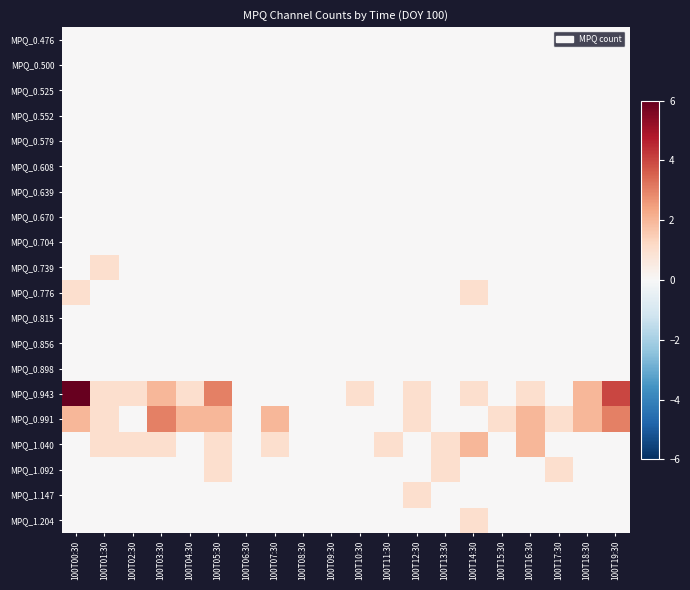

Reading left to right, list all the values displayed in this chart.

MPQ_0.476: 100T00:30=0	100T01:30=0	100T02:30=0	100T03:30=0	100T04:30=0	100T05:30=0	100T06:30=0	100T07:30=0	100T08:30=0	100T09:30=0	100T10:30=0	100T11:30=0	100T12:30=0	100T13:30=0	100T14:30=0	100T15:30=0	100T16:30=0	100T17:30=0	100T18:30=0	100T19:30=0
MPQ_0.500: 100T00:30=0	100T01:30=0	100T02:30=0	100T03:30=0	100T04:30=0	100T05:30=0	100T06:30=0	100T07:30=0	100T08:30=0	100T09:30=0	100T10:30=0	100T11:30=0	100T12:30=0	100T13:30=0	100T14:30=0	100T15:30=0	100T16:30=0	100T17:30=0	100T18:30=0	100T19:30=0
MPQ_0.525: 100T00:30=0	100T01:30=0	100T02:30=0	100T03:30=0	100T04:30=0	100T05:30=0	100T06:30=0	100T07:30=0	100T08:30=0	100T09:30=0	100T10:30=0	100T11:30=0	100T12:30=0	100T13:30=0	100T14:30=0	100T15:30=0	100T16:30=0	100T17:30=0	100T18:30=0	100T19:30=0
MPQ_0.552: 100T00:30=0	100T01:30=0	100T02:30=0	100T03:30=0	100T04:30=0	100T05:30=0	100T06:30=0	100T07:30=0	100T08:30=0	100T09:30=0	100T10:30=0	100T11:30=0	100T12:30=0	100T13:30=0	100T14:30=0	100T15:30=0	100T16:30=0	100T17:30=0	100T18:30=0	100T19:30=0
MPQ_0.579: 100T00:30=0	100T01:30=0	100T02:30=0	100T03:30=0	100T04:30=0	100T05:30=0	100T06:30=0	100T07:30=0	100T08:30=0	100T09:30=0	100T10:30=0	100T11:30=0	100T12:30=0	100T13:30=0	100T14:30=0	100T15:30=0	100T16:30=0	100T17:30=0	100T18:30=0	100T19:30=0
MPQ_0.608: 100T00:30=0	100T01:30=0	100T02:30=0	100T03:30=0	100T04:30=0	100T05:30=0	100T06:30=0	100T07:30=0	100T08:30=0	100T09:30=0	100T10:30=0	100T11:30=0	100T12:30=0	100T13:30=0	100T14:30=0	100T15:30=0	100T16:30=0	100T17:30=0	100T18:30=0	100T19:30=0
MPQ_0.639: 100T00:30=0	100T01:30=0	100T02:30=0	100T03:30=0	100T04:30=0	100T05:30=0	100T06:30=0	100T07:30=0	100T08:30=0	100T09:30=0	100T10:30=0	100T11:30=0	100T12:30=0	100T13:30=0	100T14:30=0	100T15:30=0	100T16:30=0	100T17:30=0	100T18:30=0	100T19:30=0
MPQ_0.670: 100T00:30=0	100T01:30=0	100T02:30=0	100T03:30=0	100T04:30=0	100T05:30=0	100T06:30=0	100T07:30=0	100T08:30=0	100T09:30=0	100T10:30=0	100T11:30=0	100T12:30=0	100T13:30=0	100T14:30=0	100T15:30=0	100T16:30=0	100T17:30=0	100T18:30=0	100T19:30=0
MPQ_0.704: 100T00:30=0	100T01:30=0	100T02:30=0	100T03:30=0	100T04:30=0	100T05:30=0	100T06:30=0	100T07:30=0	100T08:30=0	100T09:30=0	100T10:30=0	100T11:30=0	100T12:30=0	100T13:30=0	100T14:30=0	100T15:30=0	100T16:30=0	100T17:30=0	100T18:30=0	100T19:30=0
MPQ_0.739: 100T00:30=0	100T01:30=1	100T02:30=0	100T03:30=0	100T04:30=0	100T05:30=0	100T06:30=0	100T07:30=0	100T08:30=0	100T09:30=0	100T10:30=0	100T11:30=0	100T12:30=0	100T13:30=0	100T14:30=0	100T15:30=0	100T16:30=0	100T17:30=0	100T18:30=0	100T19:30=0
MPQ_0.776: 100T00:30=1	100T01:30=0	100T02:30=0	100T03:30=0	100T04:30=0	100T05:30=0	100T06:30=0	100T07:30=0	100T08:30=0	100T09:30=0	100T10:30=0	100T11:30=0	100T12:30=0	100T13:30=0	100T14:30=1	100T15:30=0	100T16:30=0	100T17:30=0	100T18:30=0	100T19:30=0
MPQ_0.815: 100T00:30=0	100T01:30=0	100T02:30=0	100T03:30=0	100T04:30=0	100T05:30=0	100T06:30=0	100T07:30=0	100T08:30=0	100T09:30=0	100T10:30=0	100T11:30=0	100T12:30=0	100T13:30=0	100T14:30=0	100T15:30=0	100T16:30=0	100T17:30=0	100T18:30=0	100T19:30=0
MPQ_0.856: 100T00:30=0	100T01:30=0	100T02:30=0	100T03:30=0	100T04:30=0	100T05:30=0	100T06:30=0	100T07:30=0	100T08:30=0	100T09:30=0	100T10:30=0	100T11:30=0	100T12:30=0	100T13:30=0	100T14:30=0	100T15:30=0	100T16:30=0	100T17:30=0	100T18:30=0	100T19:30=0
MPQ_0.898: 100T00:30=0	100T01:30=0	100T02:30=0	100T03:30=0	100T04:30=0	100T05:30=0	100T06:30=0	100T07:30=0	100T08:30=0	100T09:30=0	100T10:30=0	100T11:30=0	100T12:30=0	100T13:30=0	100T14:30=0	100T15:30=0	100T16:30=0	100T17:30=0	100T18:30=0	100T19:30=0
MPQ_0.943: 100T00:30=6	100T01:30=1	100T02:30=1	100T03:30=2	100T04:30=1	100T05:30=3	100T06:30=0	100T07:30=0	100T08:30=0	100T09:30=0	100T10:30=1	100T11:30=0	100T12:30=1	100T13:30=0	100T14:30=1	100T15:30=0	100T16:30=1	100T17:30=0	100T18:30=2	100T19:30=4
MPQ_0.991: 100T00:30=2	100T01:30=1	100T02:30=0	100T03:30=3	100T04:30=2	100T05:30=2	100T06:30=0	100T07:30=2	100T08:30=0	100T09:30=0	100T10:30=0	100T11:30=0	100T12:30=1	100T13:30=0	100T14:30=0	100T15:30=1	100T16:30=2	100T17:30=1	100T18:30=2	100T19:30=3
MPQ_1.040: 100T00:30=0	100T01:30=1	100T02:30=1	100T03:30=1	100T04:30=0	100T05:30=1	100T06:30=0	100T07:30=1	100T08:30=0	100T09:30=0	100T10:30=0	100T11:30=1	100T12:30=0	100T13:30=1	100T14:30=2	100T15:30=0	100T16:30=2	100T17:30=0	100T18:30=0	100T19:30=0
MPQ_1.092: 100T00:30=0	100T01:30=0	100T02:30=0	100T03:30=0	100T04:30=0	100T05:30=1	100T06:30=0	100T07:30=0	100T08:30=0	100T09:30=0	100T10:30=0	100T11:30=0	100T12:30=0	100T13:30=1	100T14:30=0	100T15:30=0	100T16:30=0	100T17:30=1	100T18:30=0	100T19:30=0
MPQ_1.147: 100T00:30=0	100T01:30=0	100T02:30=0	100T03:30=0	100T04:30=0	100T05:30=0	100T06:30=0	100T07:30=0	100T08:30=0	100T09:30=0	100T10:30=0	100T11:30=0	100T12:30=1	100T13:30=0	100T14:30=0	100T15:30=0	100T16:30=0	100T17:30=0	100T18:30=0	100T19:30=0
MPQ_1.204: 100T00:30=0	100T01:30=0	100T02:30=0	100T03:30=0	100T04:30=0	100T05:30=0	100T06:30=0	100T07:30=0	100T08:30=0	100T09:30=0	100T10:30=0	100T11:30=0	100T12:30=0	100T13:30=0	100T14:30=1	100T15:30=0	100T16:30=0	100T17:30=0	100T18:30=0	100T19:30=0